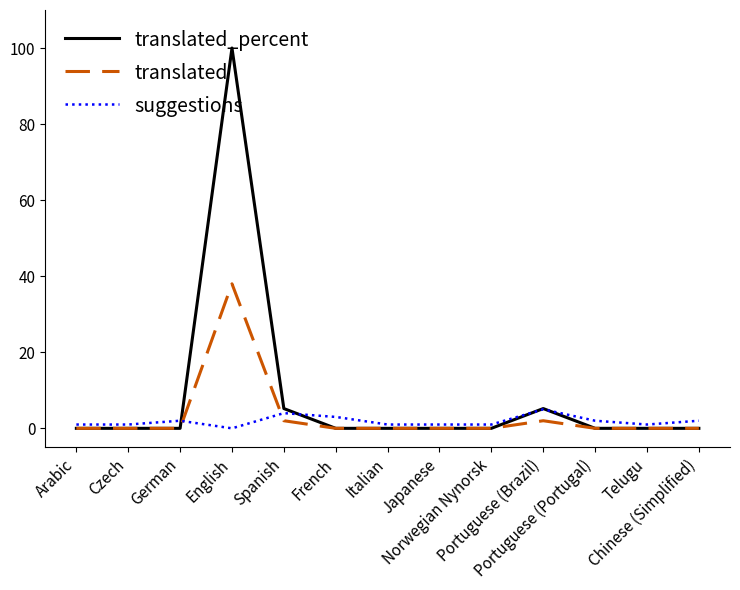

True or false: translated has more than 0 points higher than both neighbors.

True